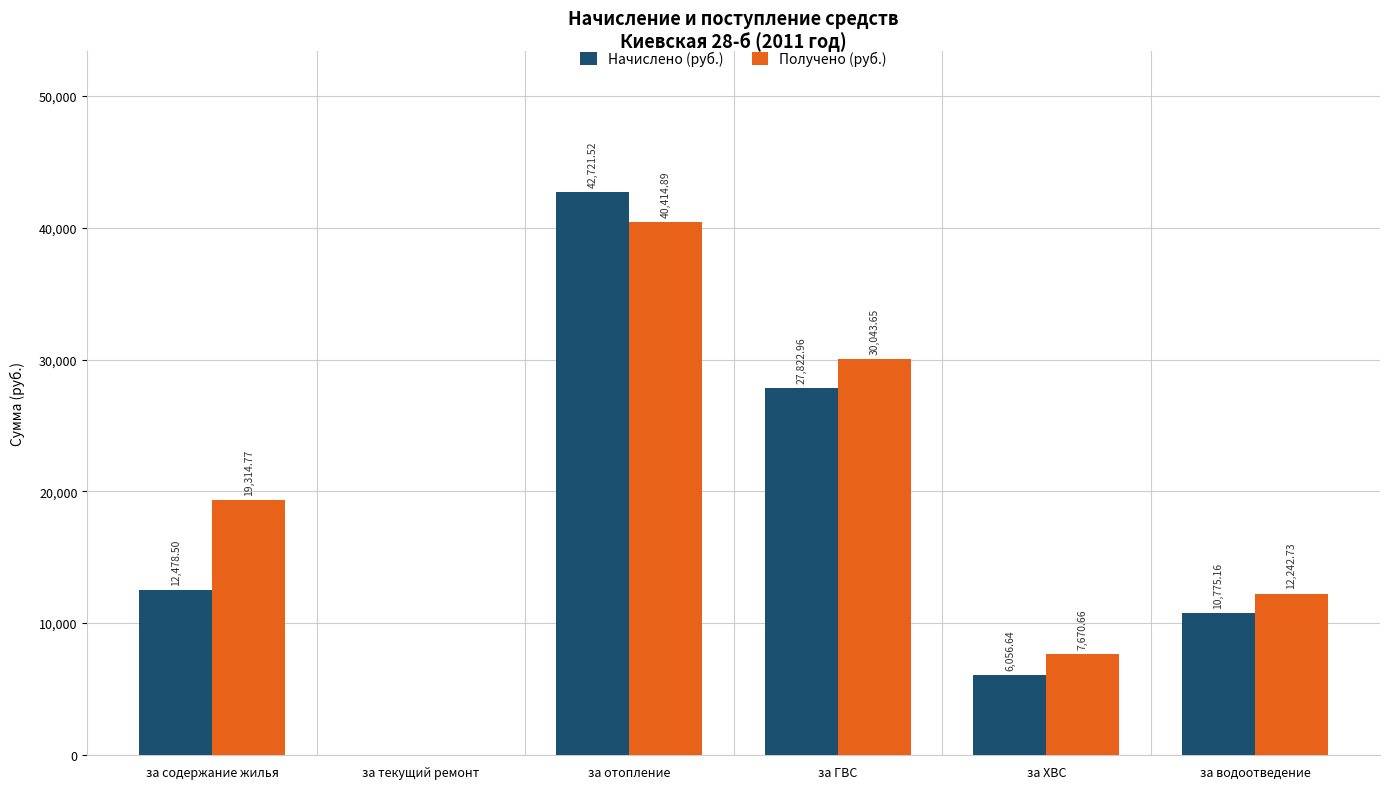

What is the highest value of the Получено (руб.) series?

40414.9